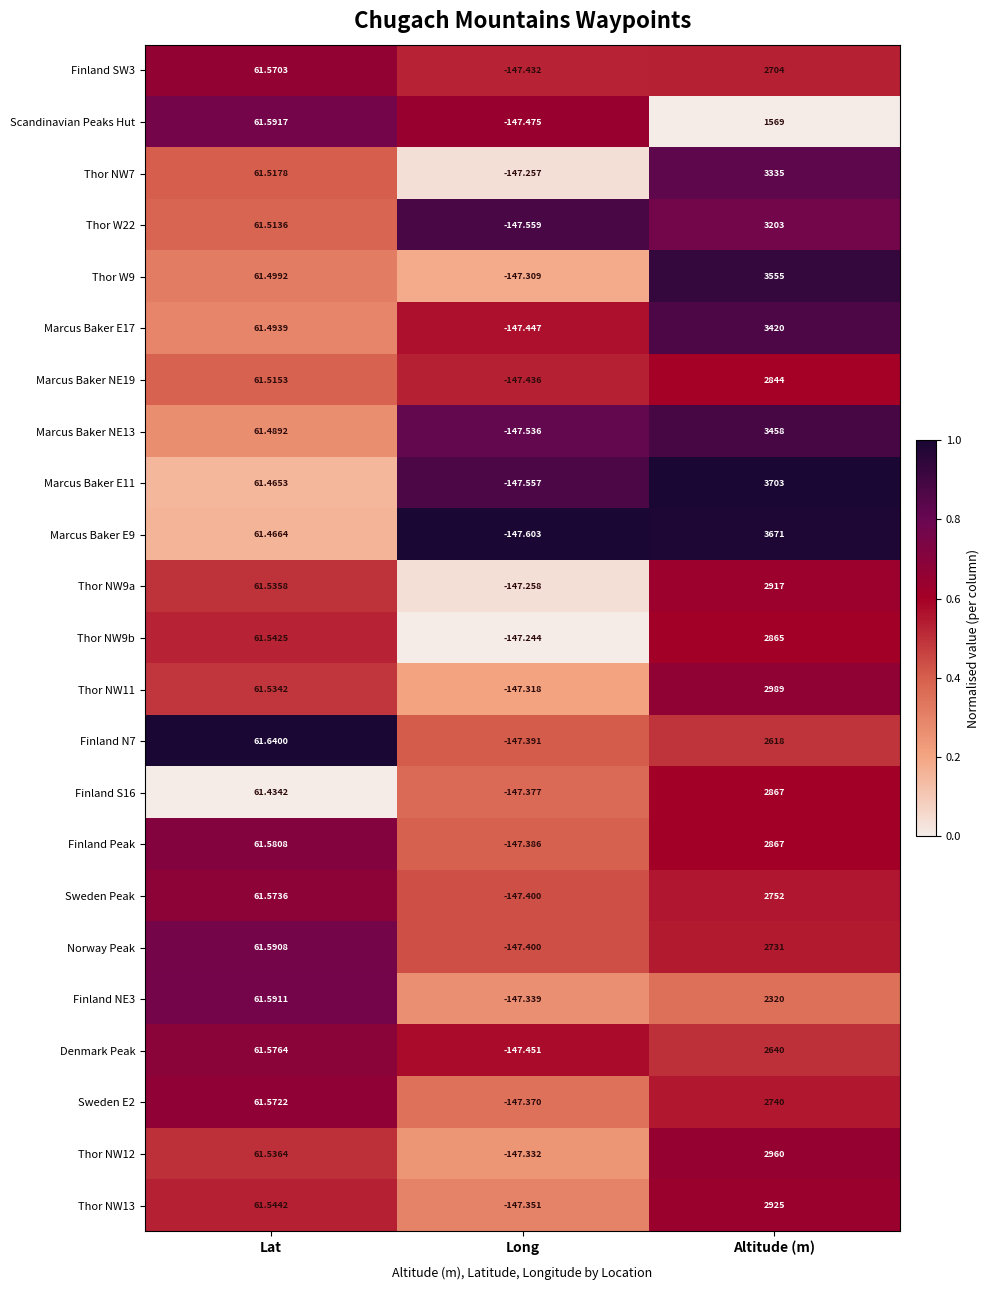

Which category has the highest value across all series?

Altitude (m)